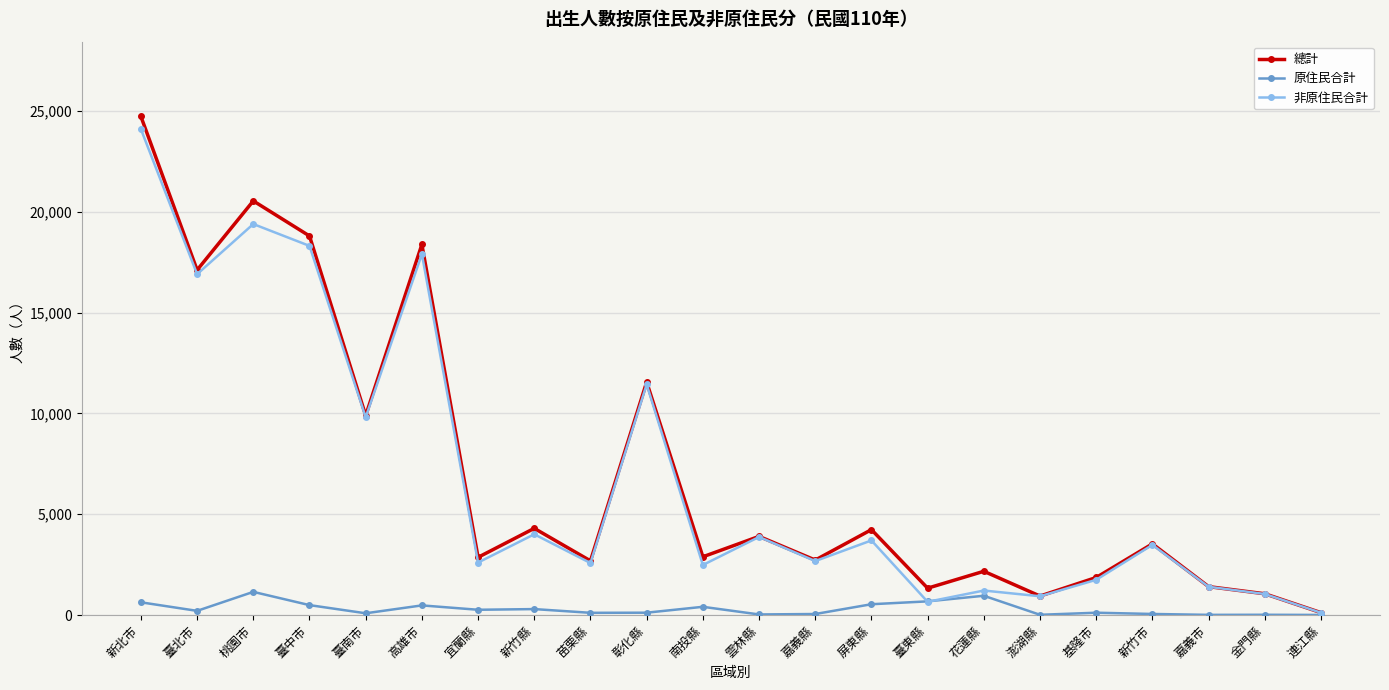

The value of 總計 at 高雄市 is 24370. True or false?

False